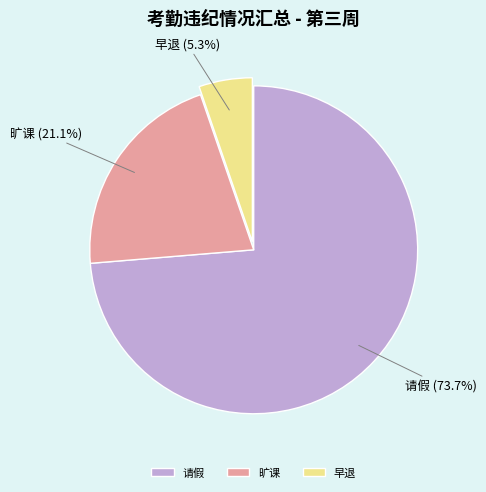

Which slice represents more than half of the pie?

请假